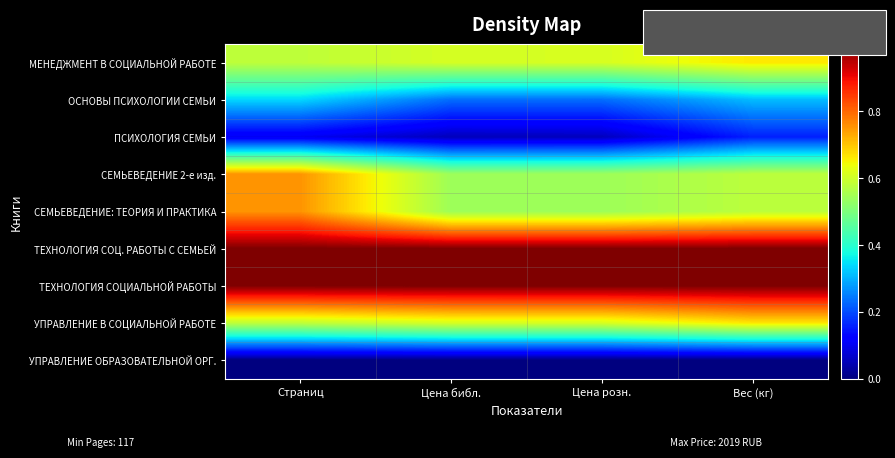

What is the total value across all series at Цена библ.?

4.6